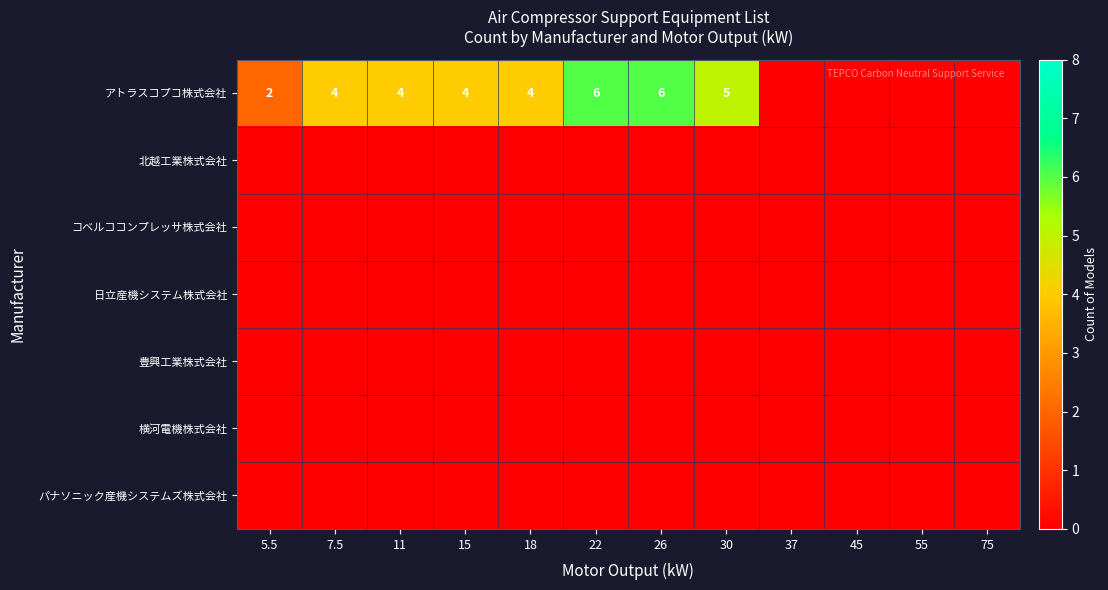

Which series has the largest range (max minus min)?

アトラスコプコ株式会社